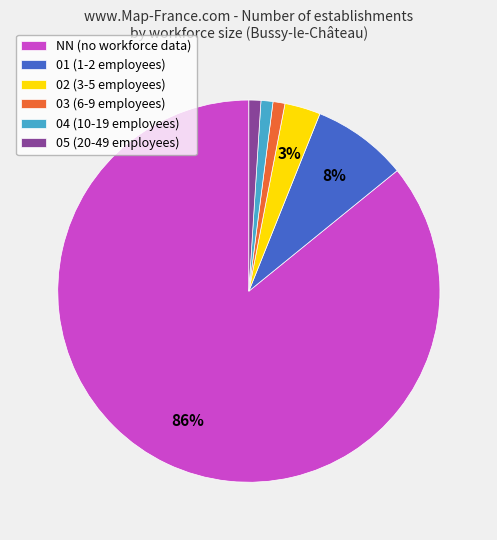

Is the sum of 05 (20-49 employees) and NN (no workforce data) greater than half?

Yes